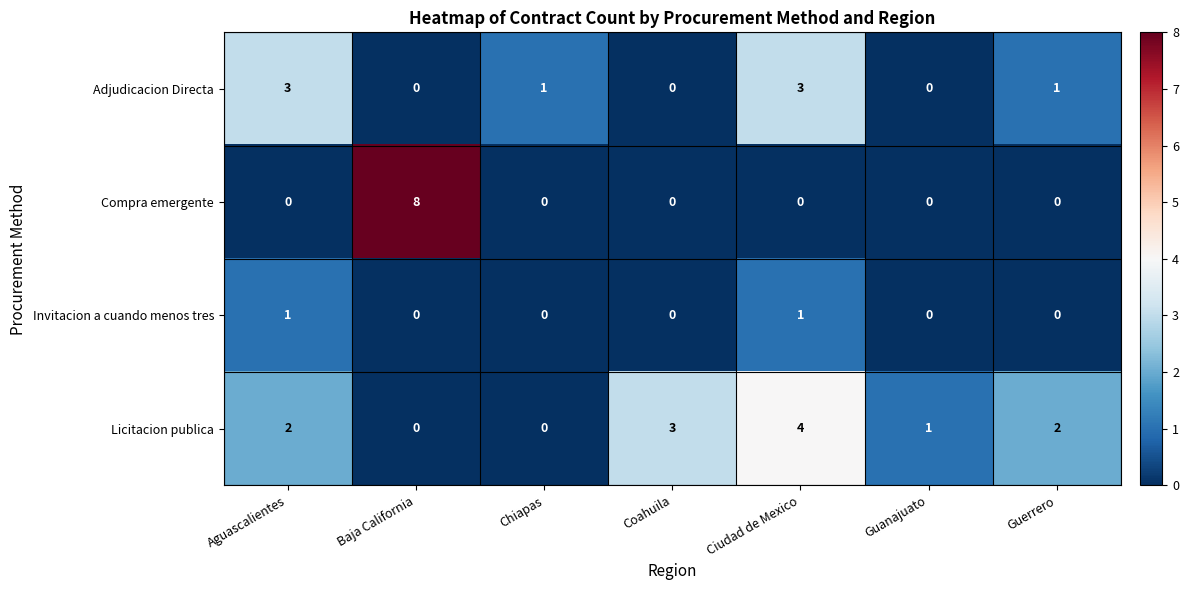

How many values in Invitacion a cuando menos tres are above zero?

2